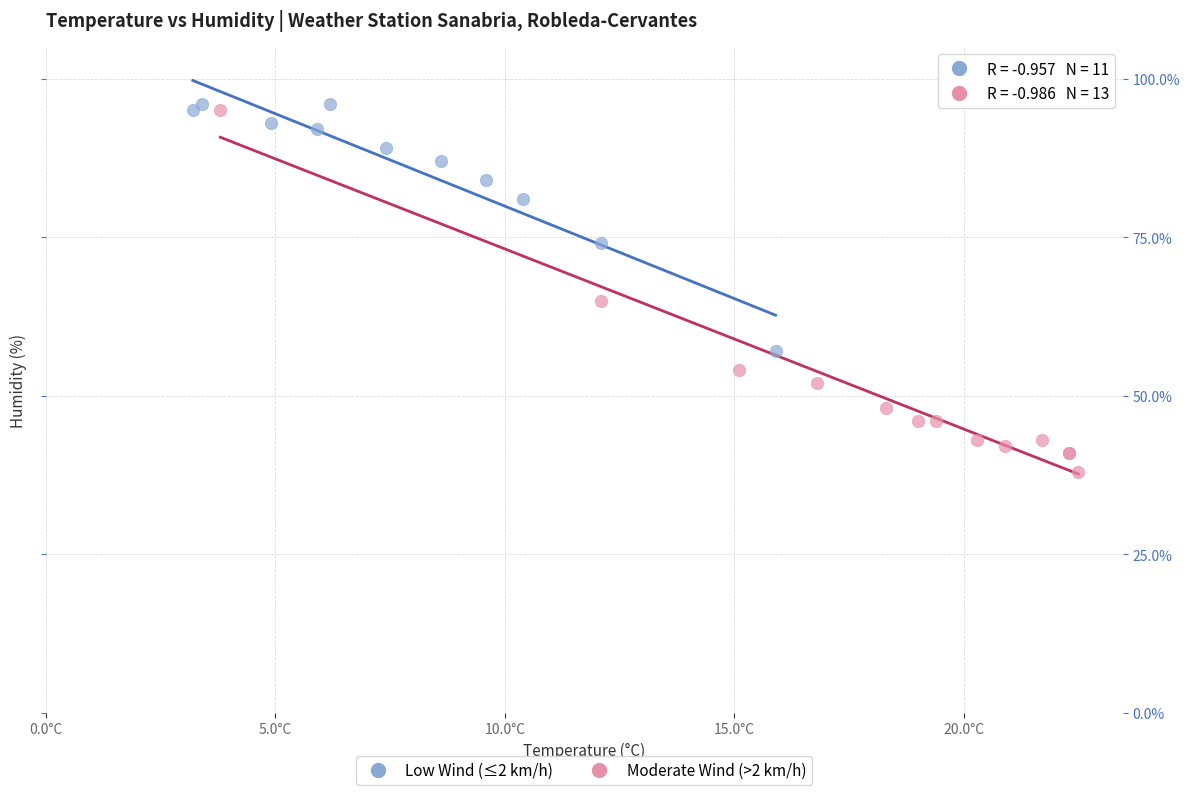

Which series reaches the minimum Y coordinate?

Moderate Wind (>2 km/h)